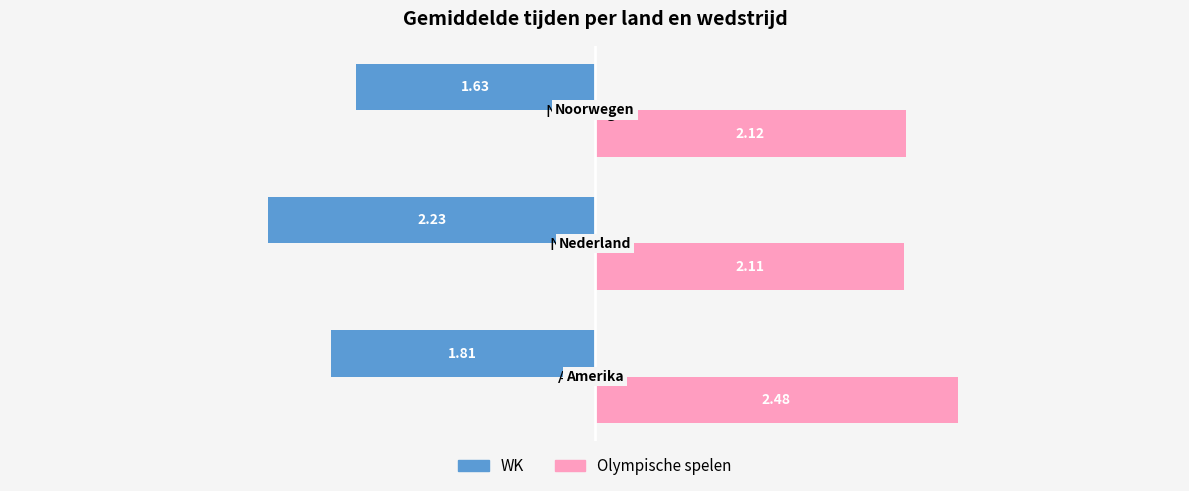

At which category does the chart reach its peak across all series?

Amerika